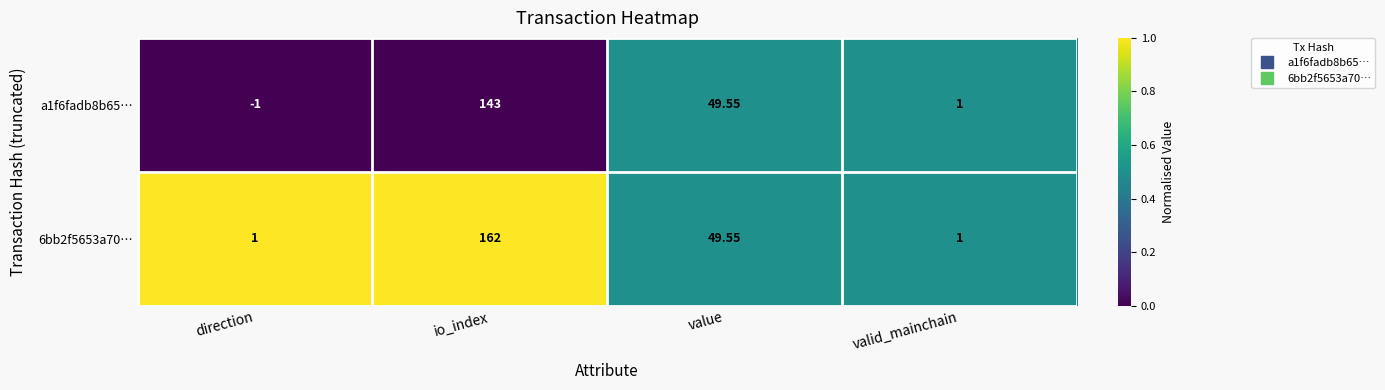

At which label is a1f6fadb8b65… closest to 71?

value